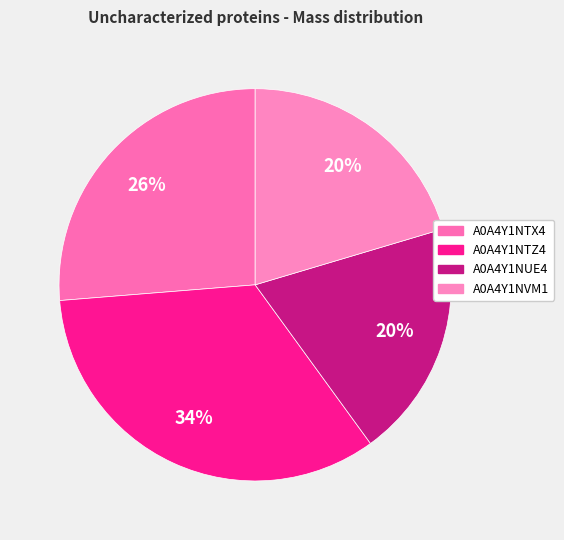

Does A0A4Y1NVM1 represent more than half of the total?

No